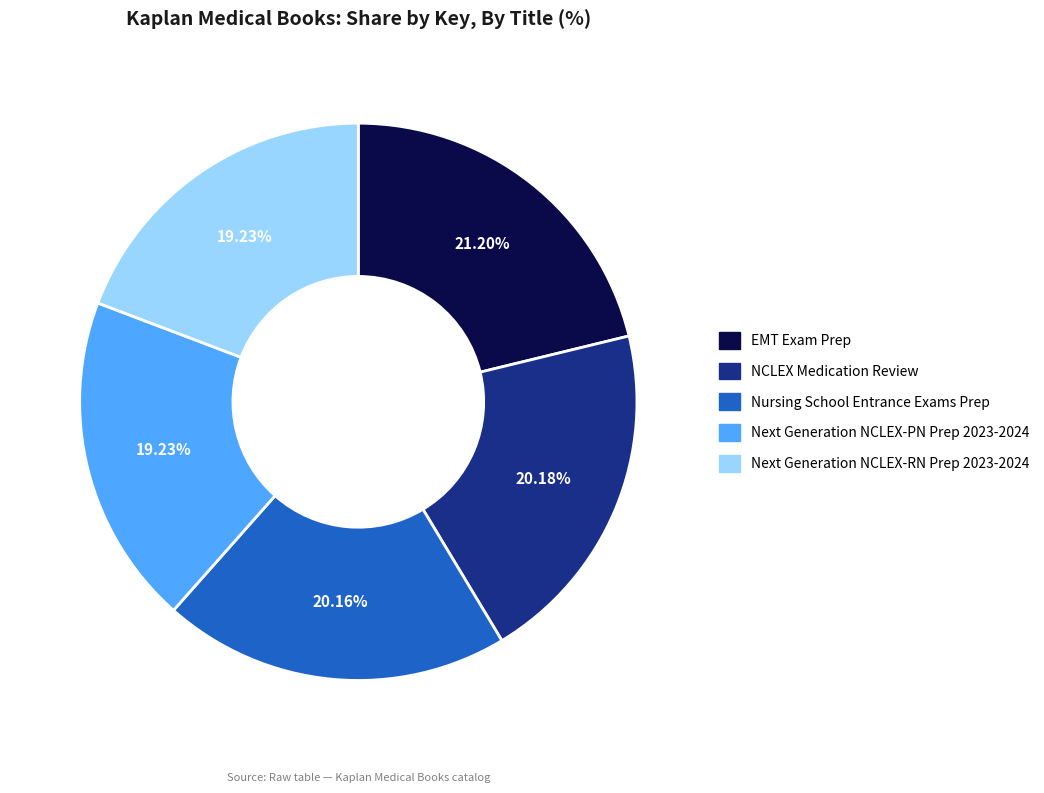

To the nearest percent, what is the difference between the largest and smallest slice percentages?

2%